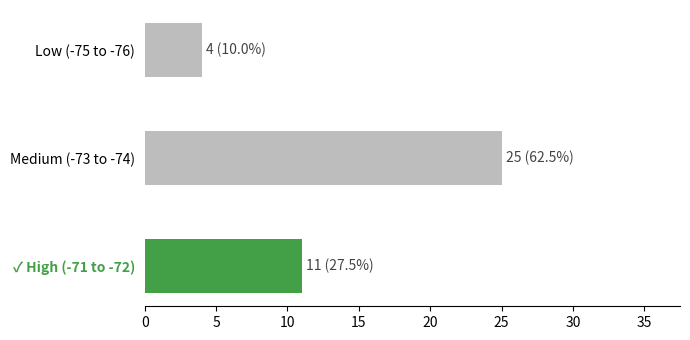

Are the bars horizontal?

Yes